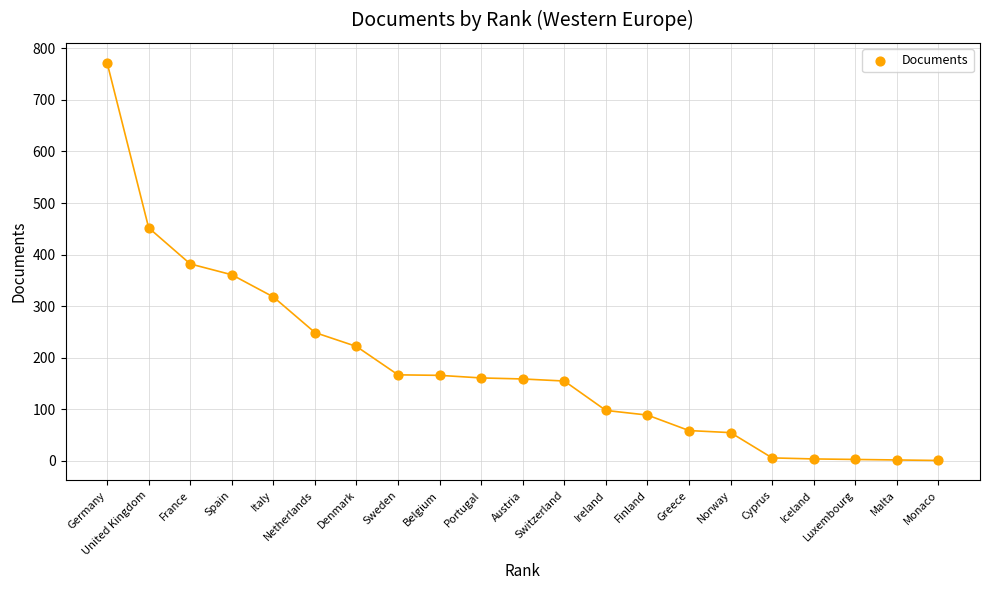

What is the range of Y values (max minus min)?

771